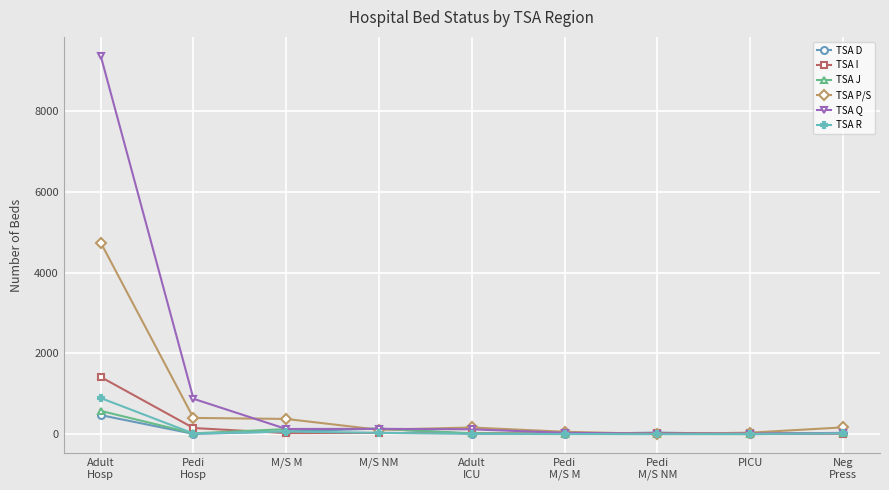

True or false: TSA D has a value of 38 at Pedi
M/S NM.

True